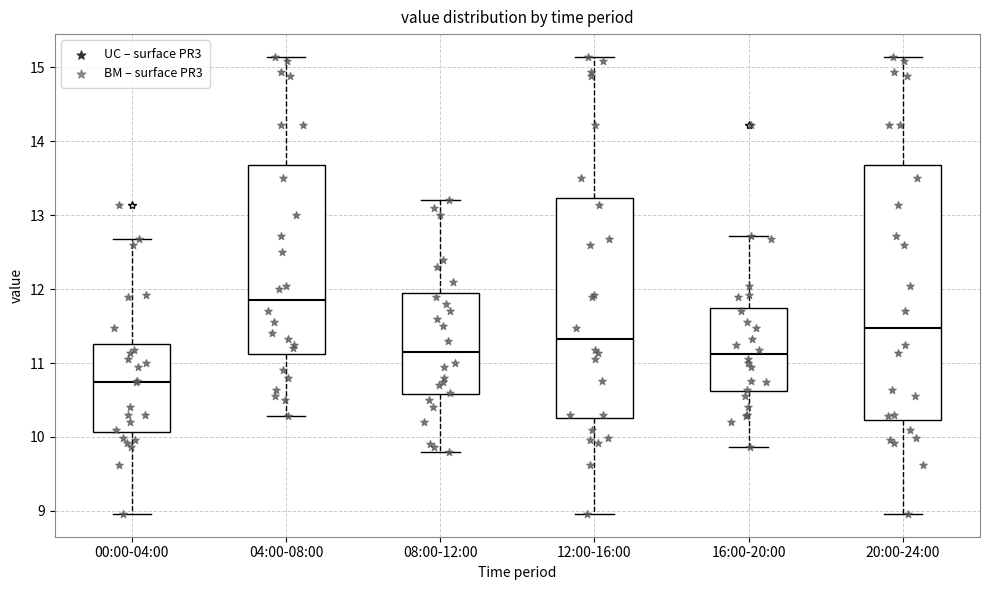

Which box's median line is the highest?

04:00-08:00